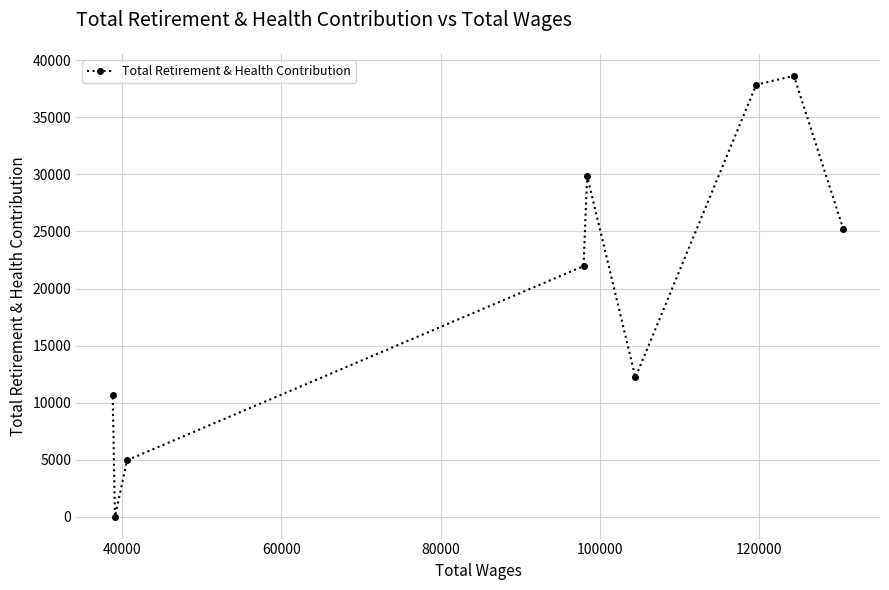

What is the difference between the maximum and minimum values?

38653